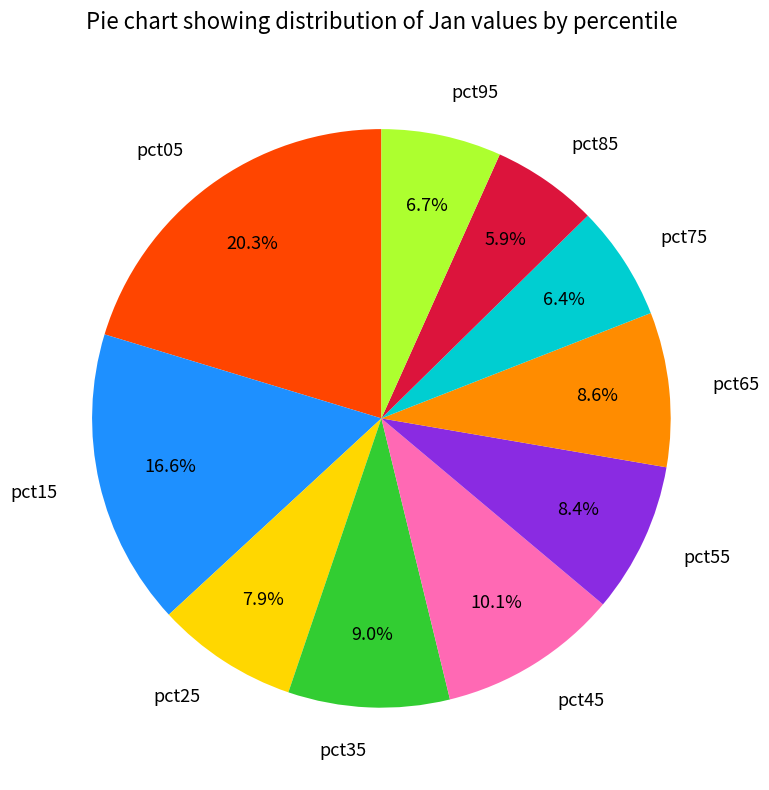

What is the largest slice in the pie chart?

pct05